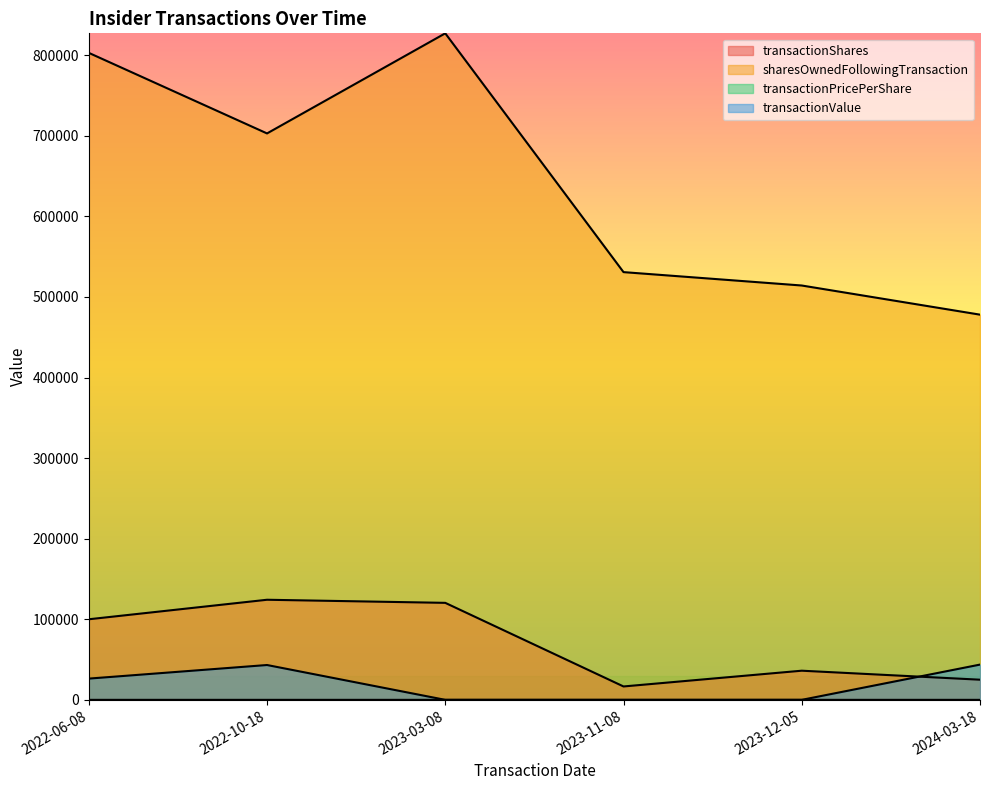

Between 2023-03-08 and 2024-03-18, which is larger?

2023-03-08